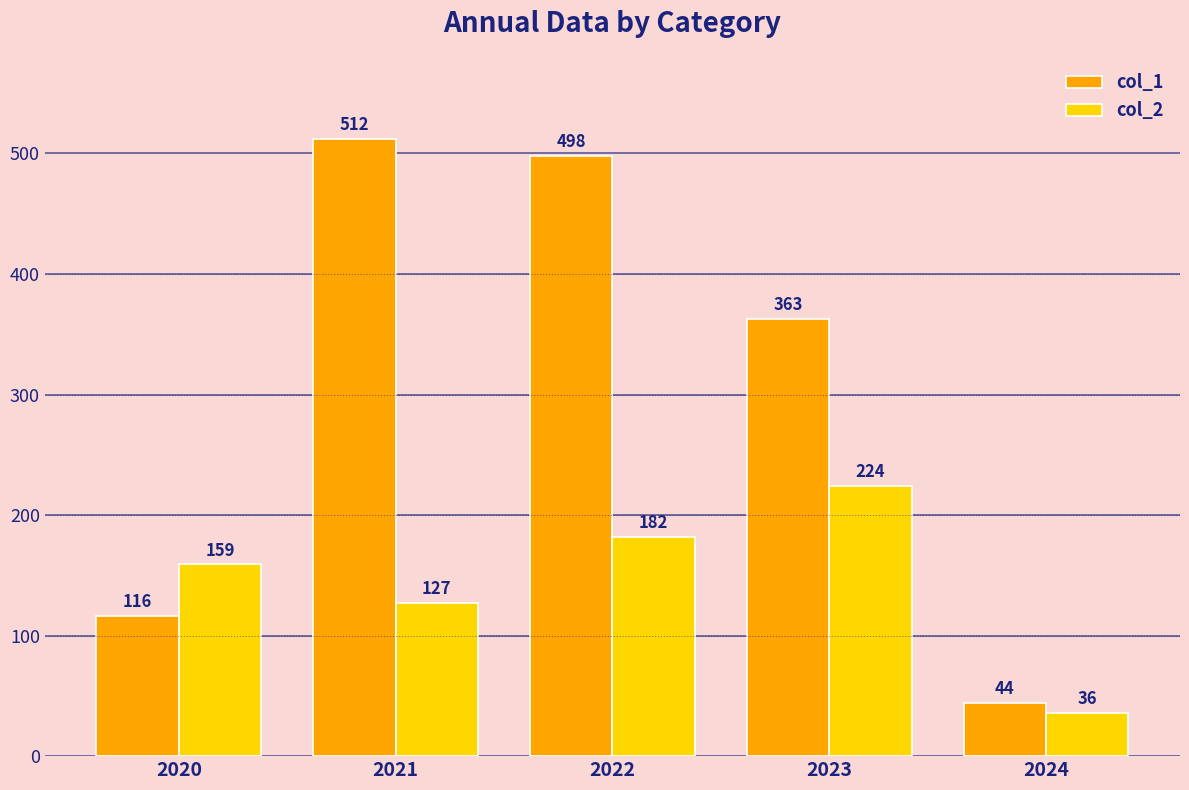

What is the value of the col_2 bar at the 2nd from the left?

127